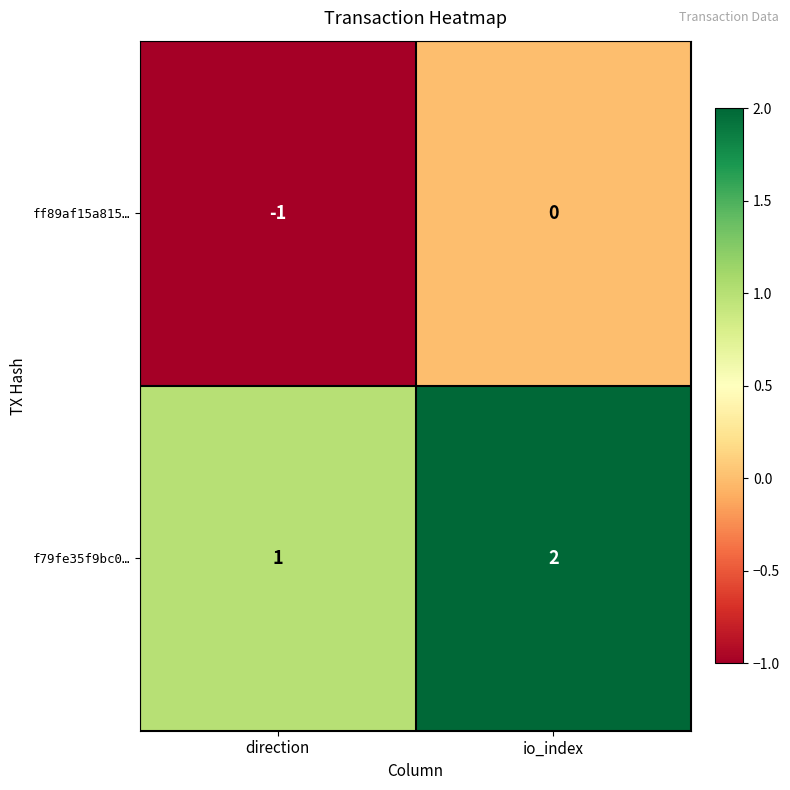

Which series has the largest total across all categories?

f79fe35f9bc0…